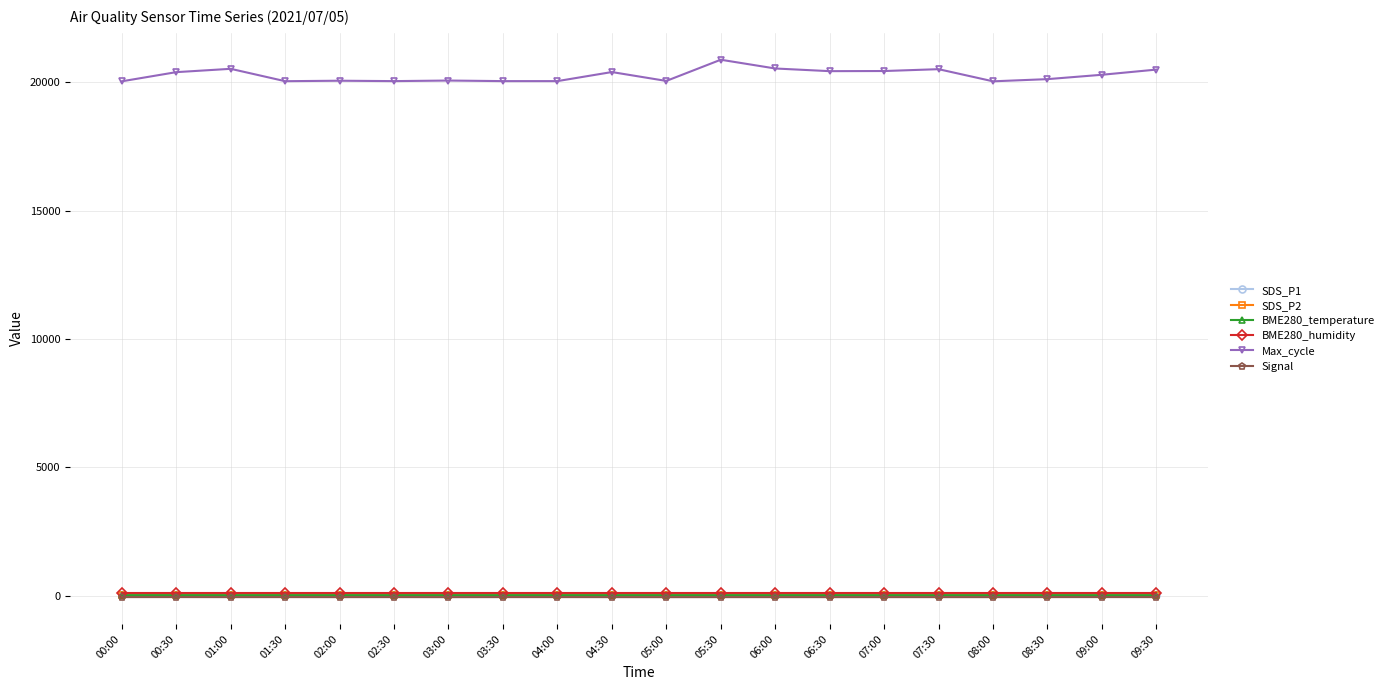

The BME280_humidity series shows 100.0 at 05:00. True or false?

True